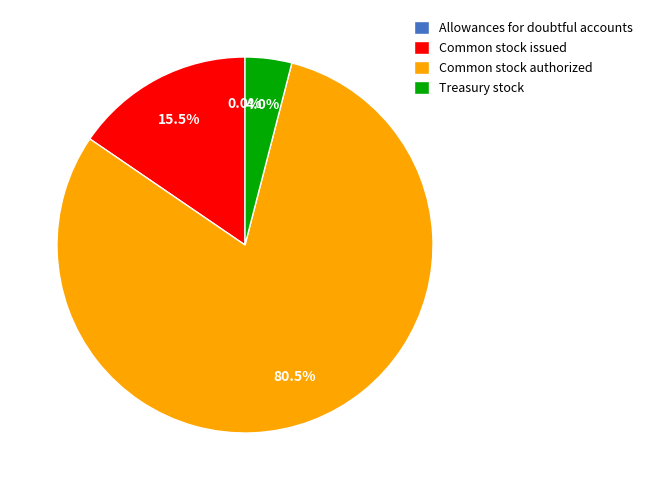

What percentage is NOT represented by Common stock issued?

84.5%